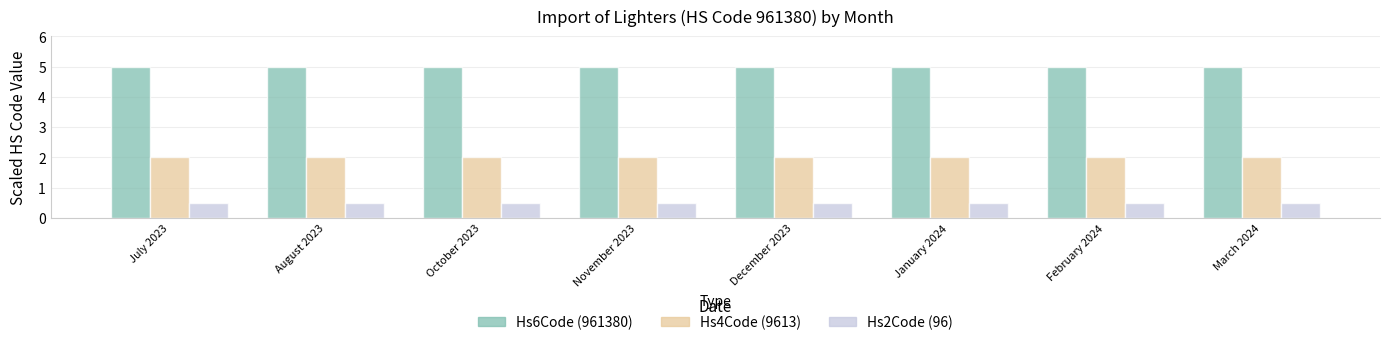

What are all the series names shown in the legend?

Hs6Code (961380), Hs4Code (9613), Hs2Code (96)